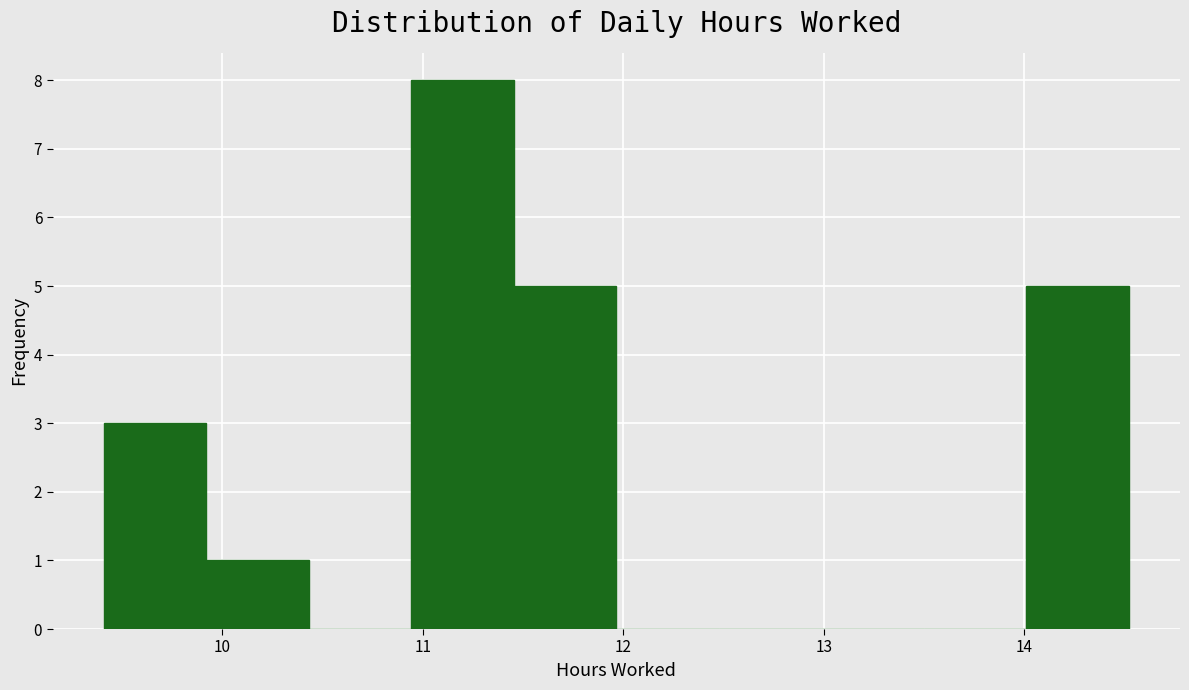

Reading left to right, list every bar in this chart as the range it spans on the x-axis followed by its height. Neither the bar edges nor the heights are printed on the chart, so give them approximately, as read against the axes.

9.4 to 9.9: 3
9.9 to 10.4: 1
10.4 to 10.9: 0
10.9 to 11.5: 8
11.5 to 12.0: 5
12.0 to 12.5: 0
12.5 to 13.0: 0
13.0 to 13.5: 0
13.5 to 14.0: 0
14.0 to 14.5: 5